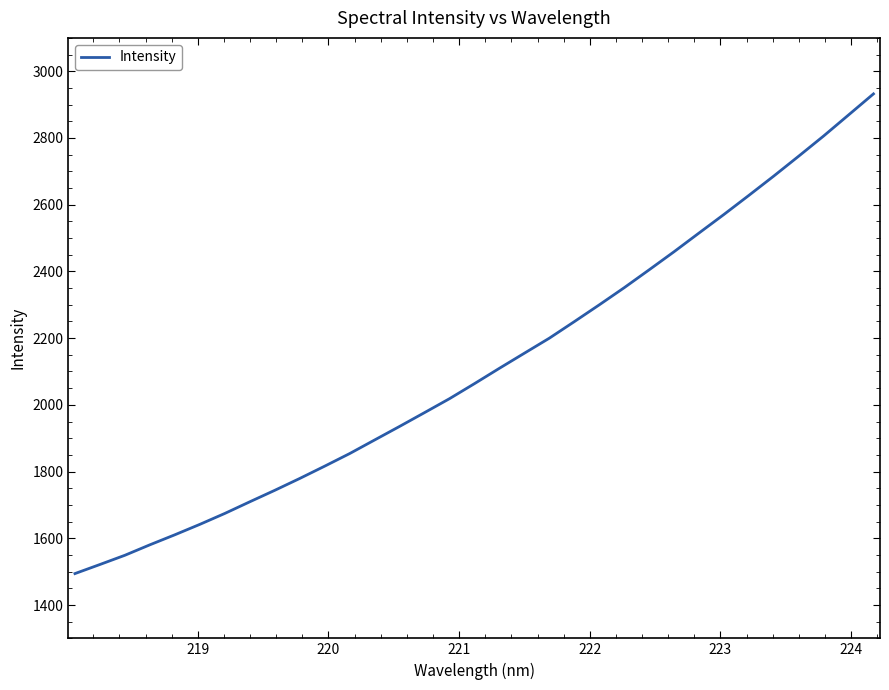

What is the smallest value displayed?

1494.2